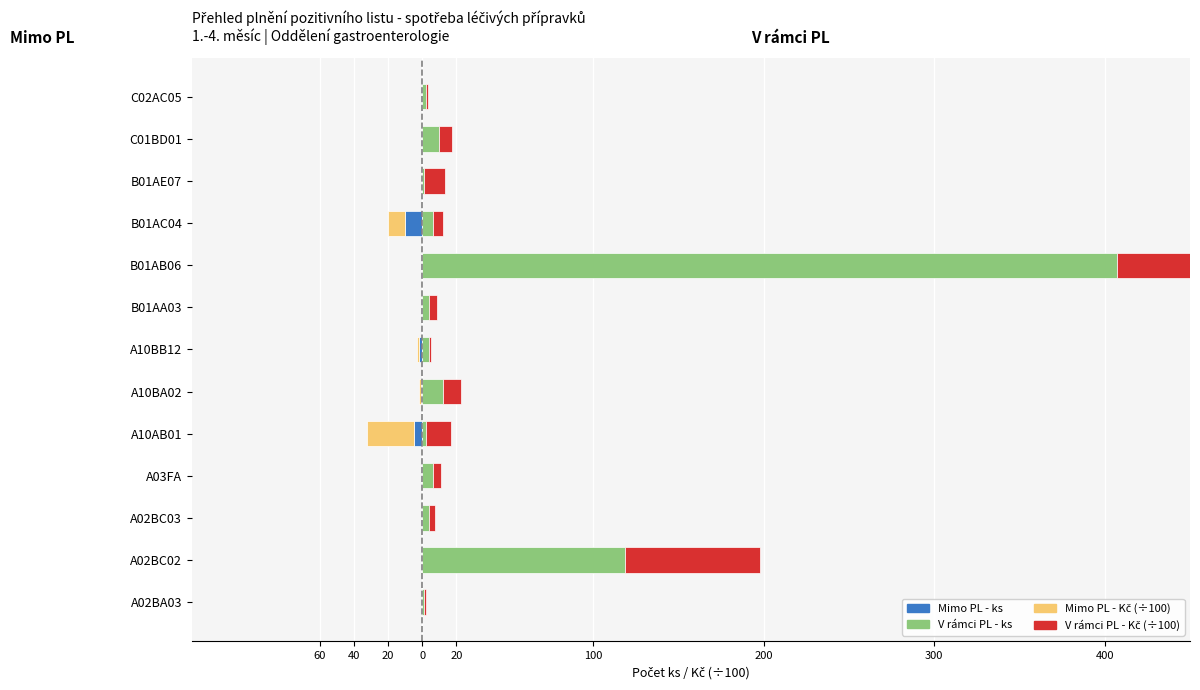

List the series in order of their peak value, lowest first.

Mimo PL - ks, Mimo PL - Kč (÷100), V rámci PL - ks, V rámci PL - Kč (÷100)